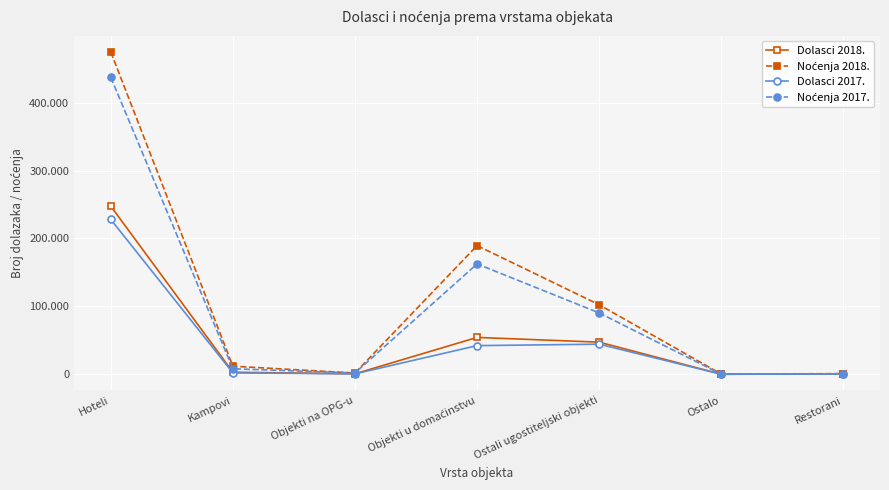

Between Objekti na OPG-u and Ostalo, which series saw the biggest shift?

Noćenja 2017.